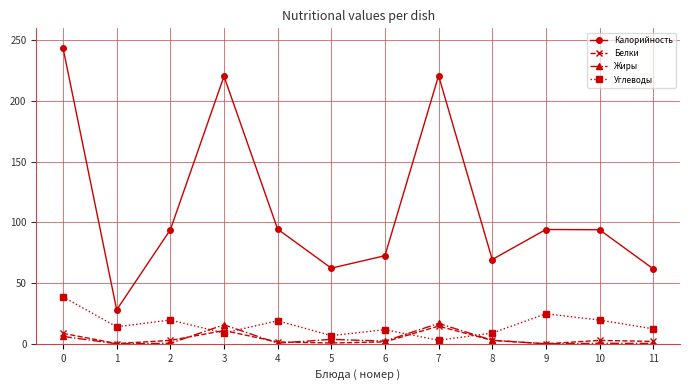

Does the chart display data point markers on the line(s)?

Yes